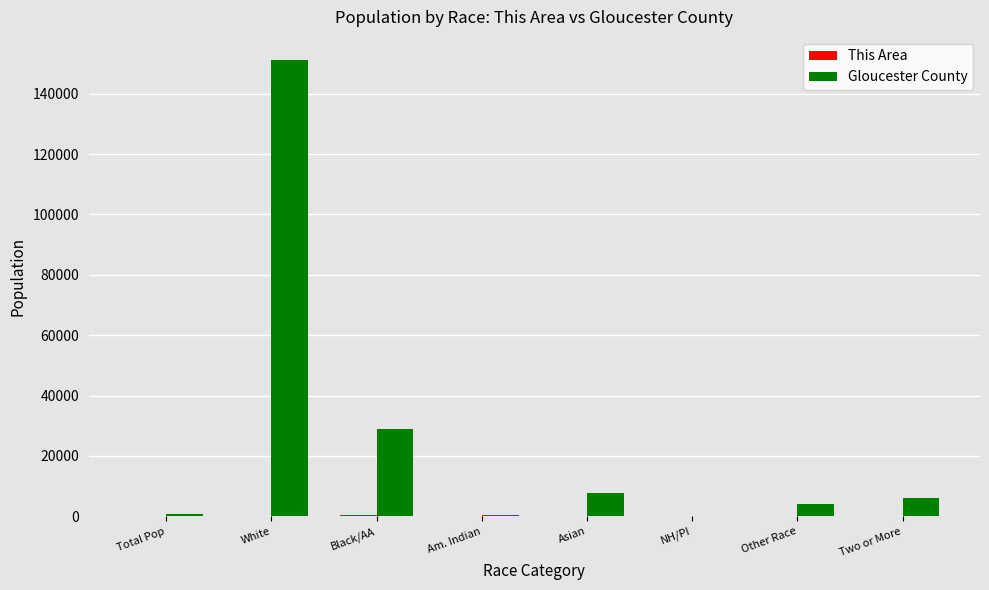

Is it true that Gloucester County equals 35676 at White?

False